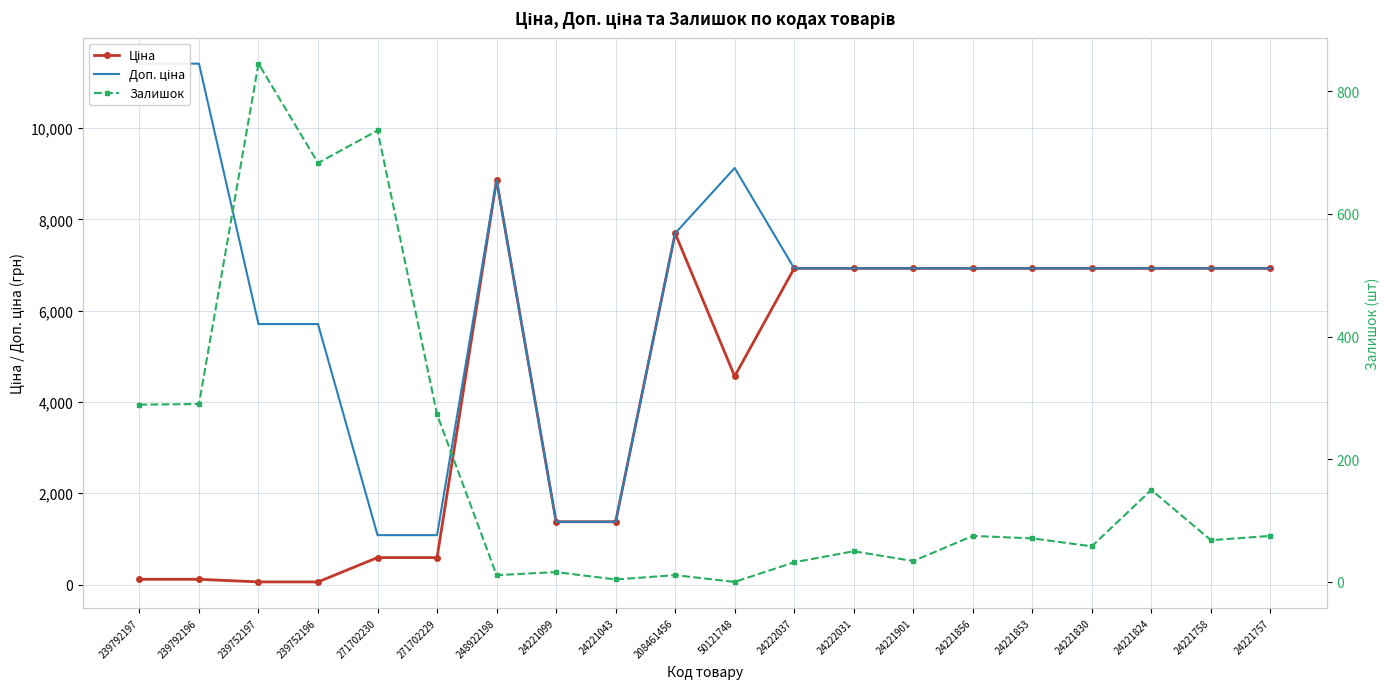

Reading right to left, what are all the values shown in this chart?

Ціна: 6925.7	6925.7	6925.7	6925.7	6925.7	6925.7	6925.7	6925.7	6925.7	4561.9	7693.1	1375.4	1375.4	8856.7	589.9	589.9	57.0	57.0	114.1	114.1
Доп. ціна: 6925.7	6925.7	6925.7	6925.7	6925.7	6925.7	6925.7	6925.7	6925.7	9123.7	7693.1	1375.0	1375.0	8856.7	1081.7	1081.7	5705.0	5705.0	11410.0	11410.0
Залишок: 75.0	68.0	150.0	58.0	71.0	75.0	34.0	50.0	32.0	0.0	11.0	4.0	16.0	11.0	273.0	736.0	683.0	845.0	290.0	289.0